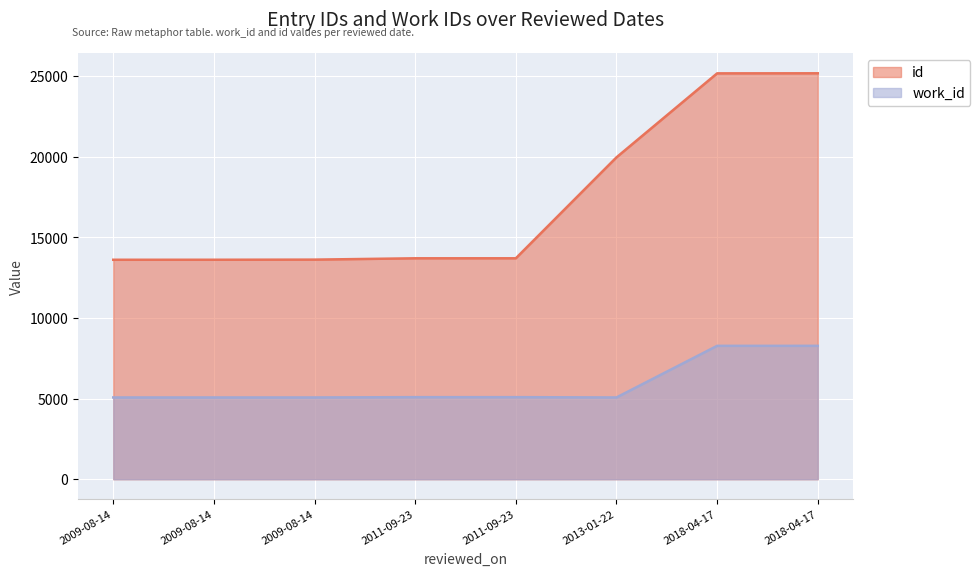

The work_id series shows 5070 at 2009-08-14. True or false?

True